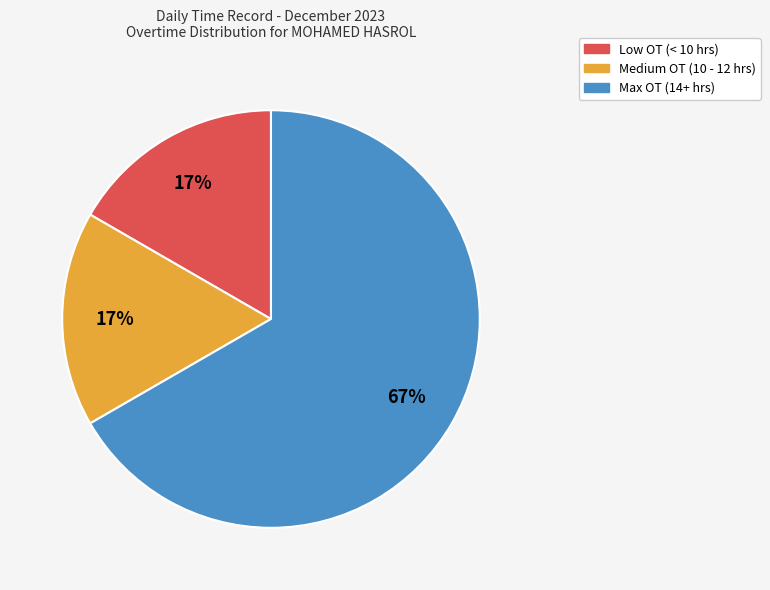

To the nearest percent, what is the average slice percentage?

33%